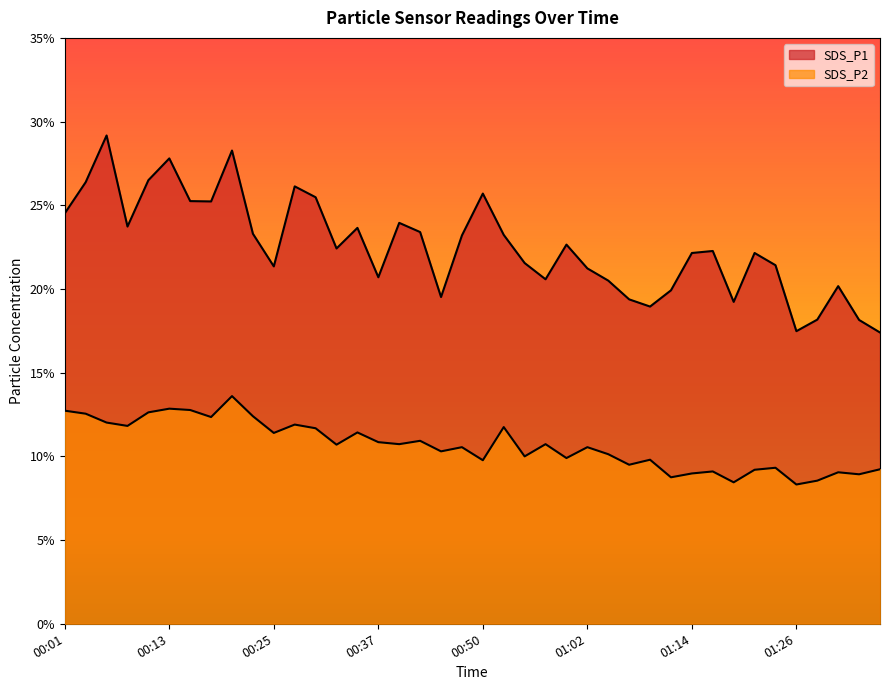

What is the label of the 26th point from the left?

01:02